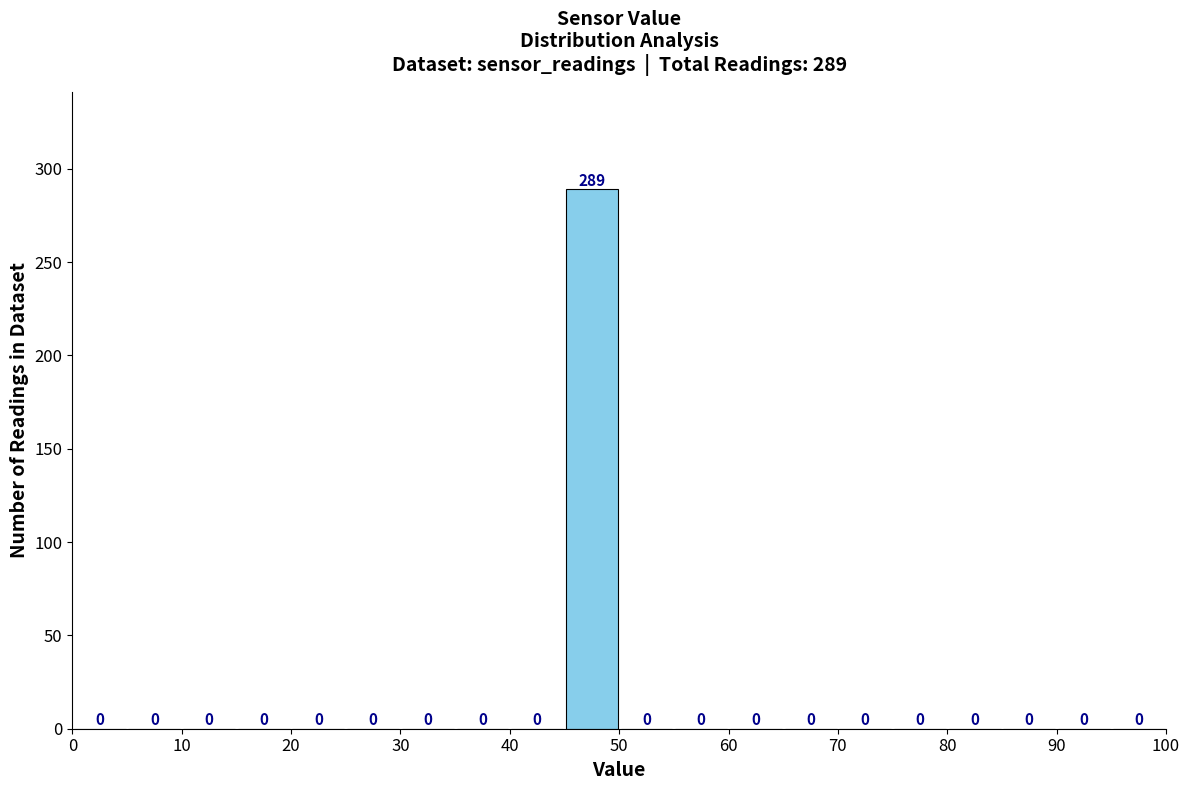

Over which range of the x-axis is the bar tallest?

45 to 50